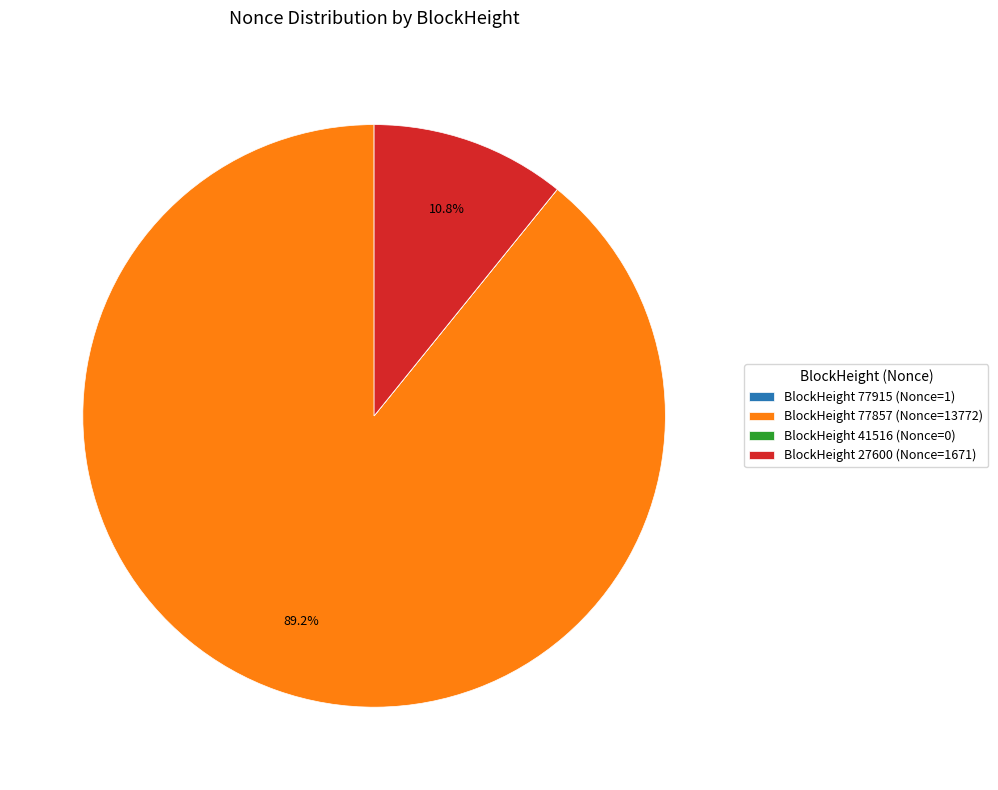

Does any single category account for the majority?

Yes